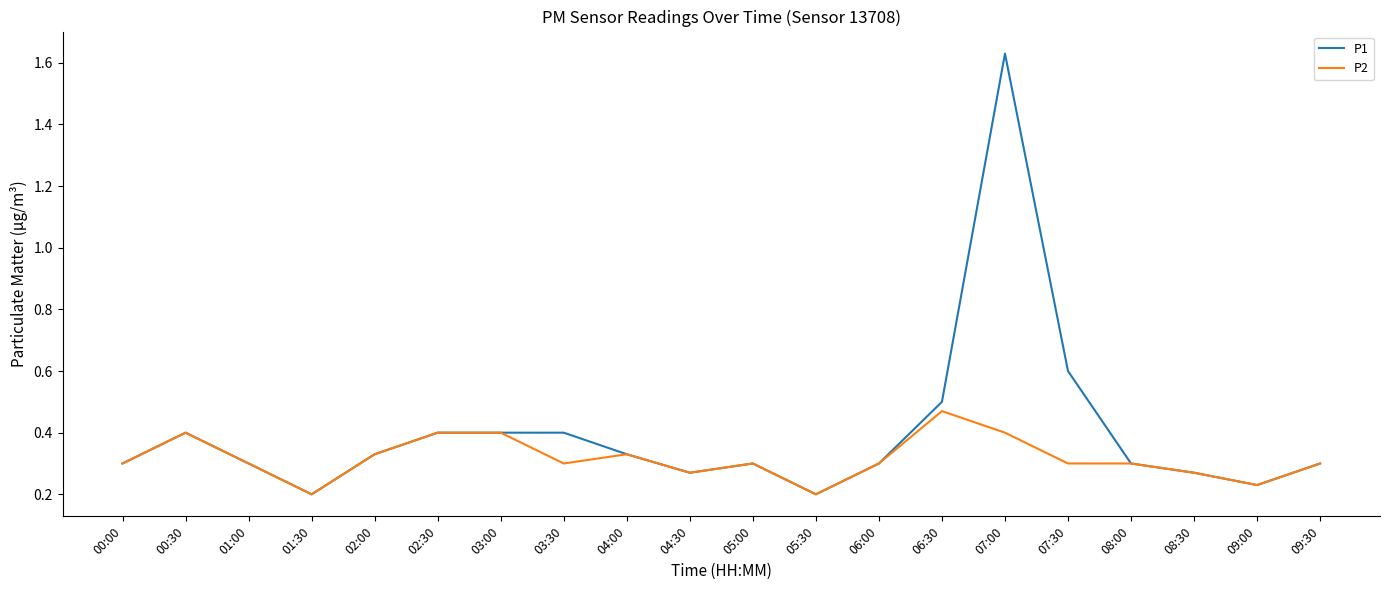

The P2 series shows 0.7 at 06:30. True or false?

False